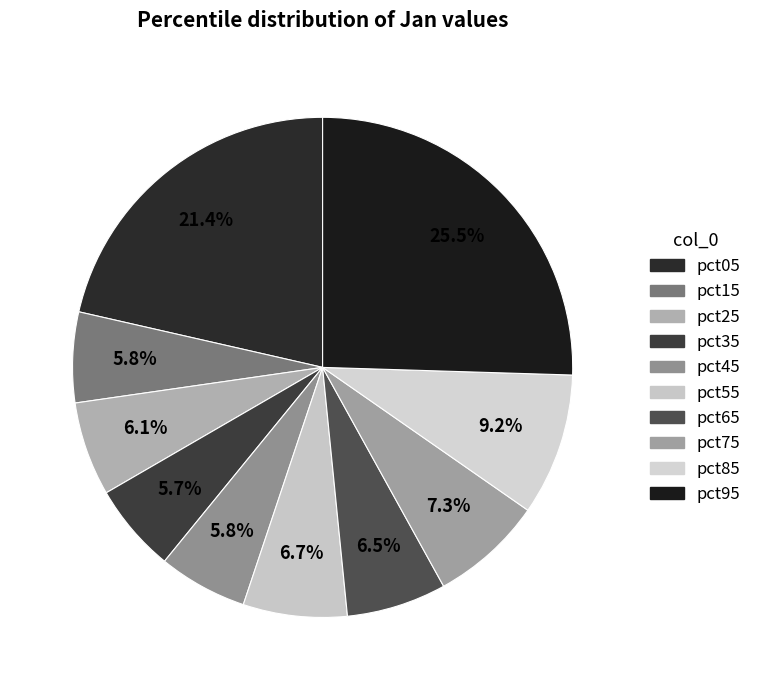

Do pct65 and pct15 together represent more than half of the pie?

No